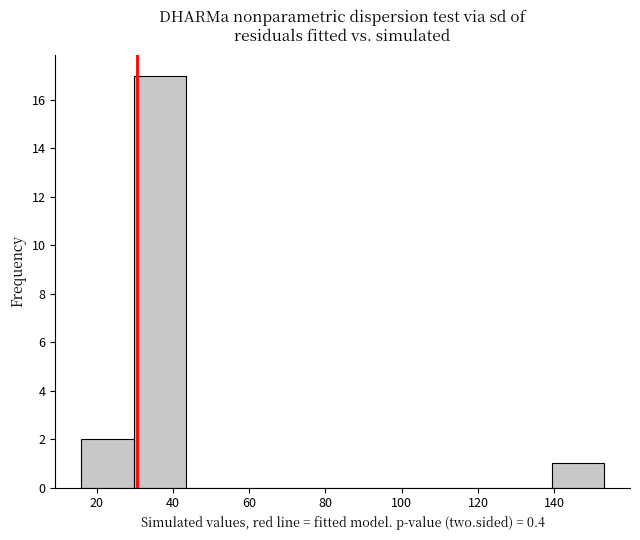

Reading left to right, transcribe this chart: for each bar, give the range it covers on the x-axis and its height. Neither the bar edges nor the heights are printed on the chart, so give them approximately, as read against the axes.

16 to 30: 2
30 to 44: 17
44 to 58: 0
58 to 70: 0
70 to 84: 0
84 to 98: 0
98 to 112: 0
112 to 126: 0
126 to 140: 0
140 to 154: 1